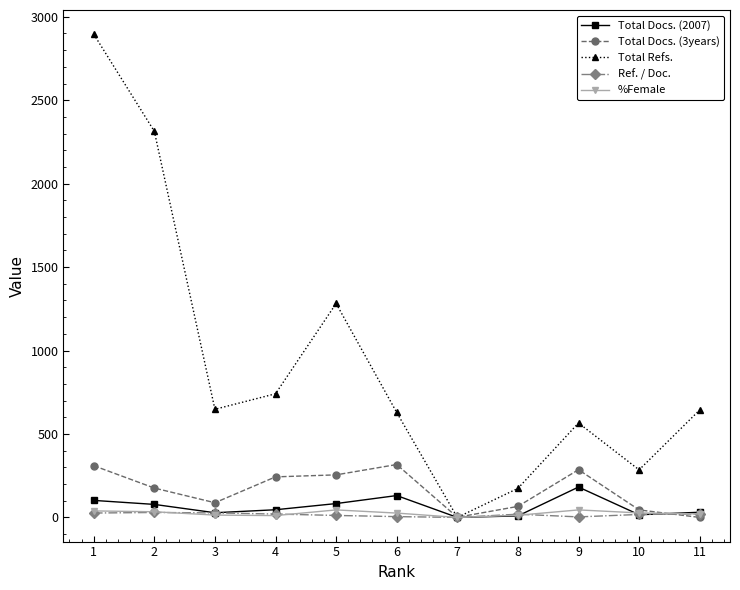

The value of Total Docs. (2007) at 6 is 131.0. True or false?

True